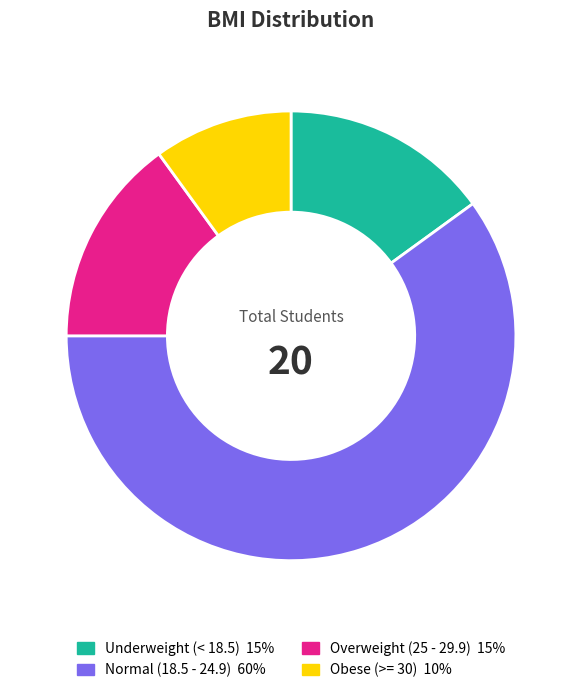

How many slices are in this pie chart?

4